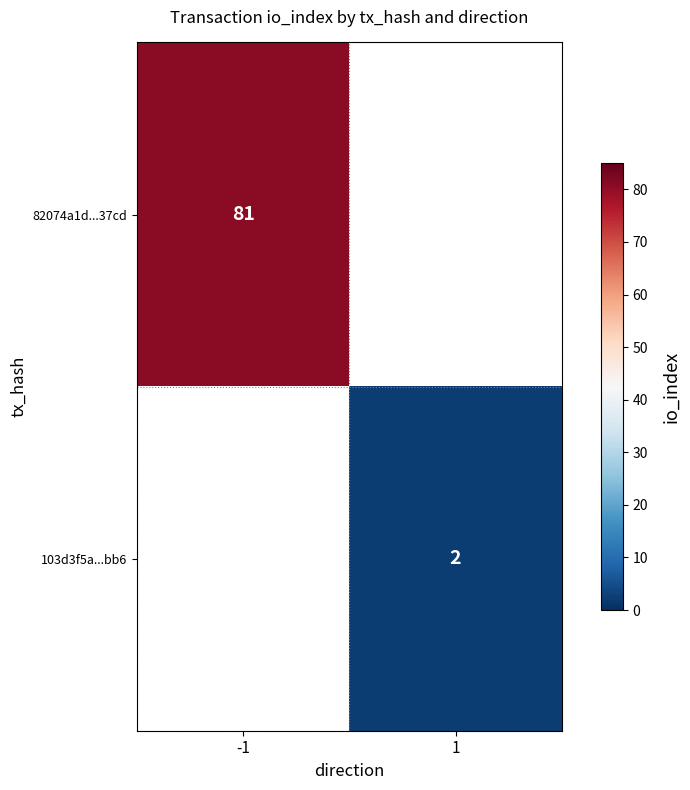

The value of 103d3f5a...bb6 at 1 is 2. True or false?

True